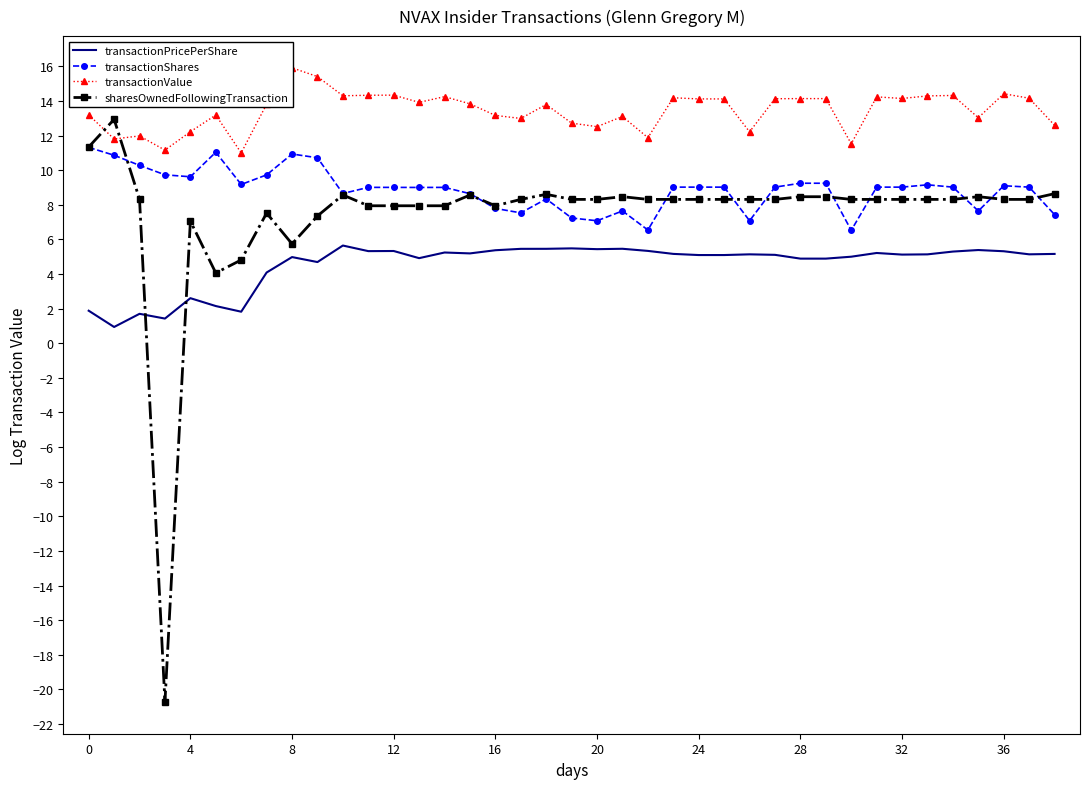

What is the value of the sharesOwnedFollowingTransaction point at the 11th from the left?

8.6